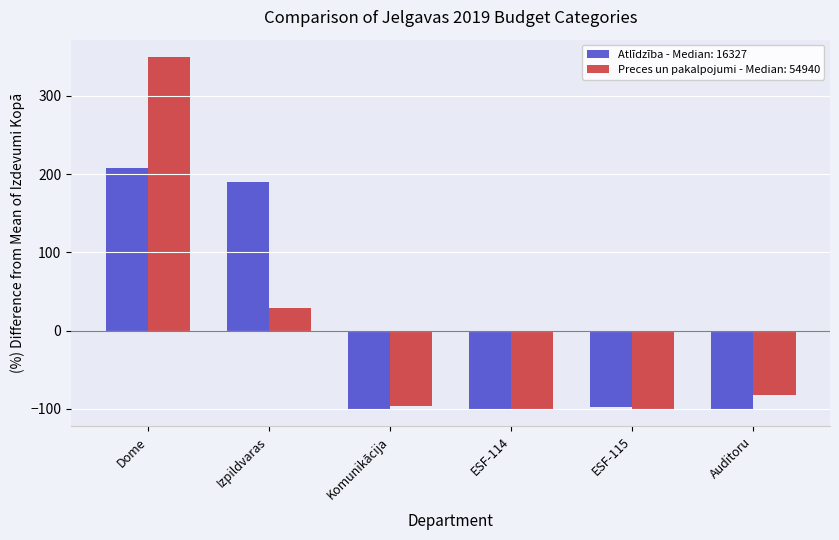

How many groups of bars are there?

6